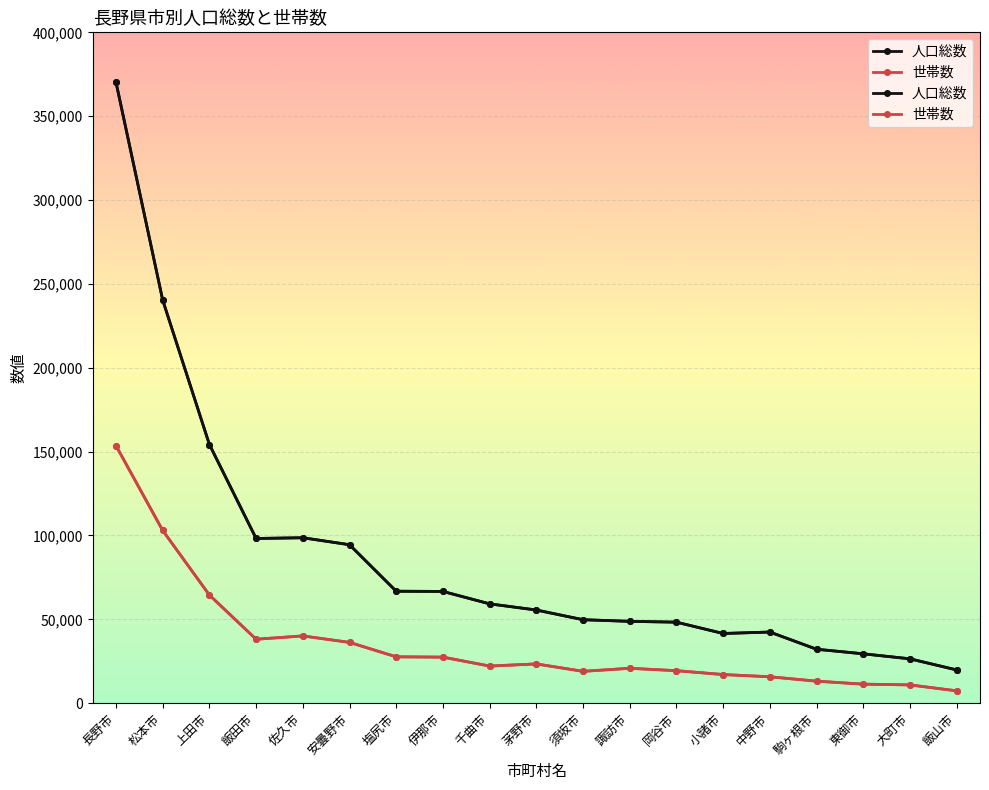

The 人口総数 series shows 32165 at 駒ヶ根市. True or false?

True